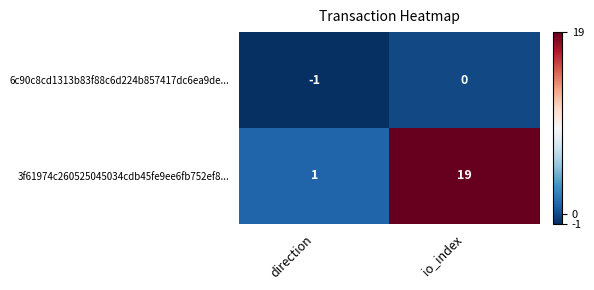

True or false: 3f61974c260525045034cdb45fe9ee6fb752ef8... has a value of 1 at direction.

True